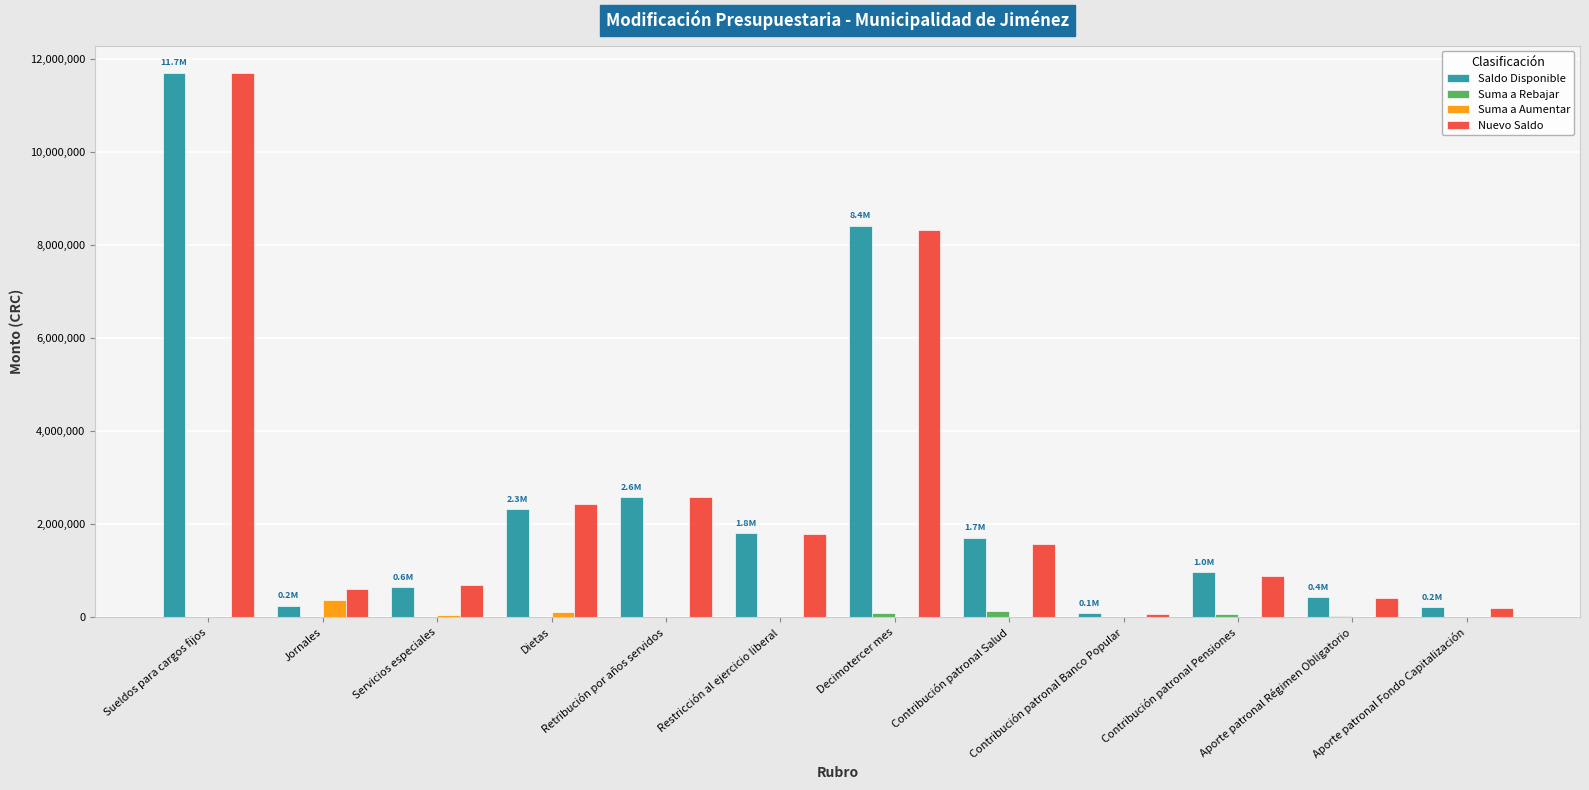

The value of Suma a Aumentar at Decimotercer mes is 0.0. True or false?

True